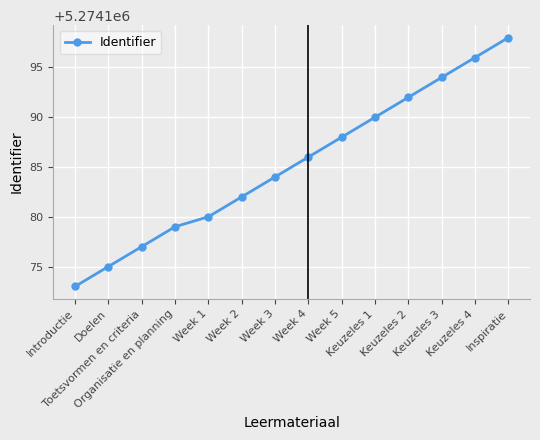

How many lines are shown in the chart?

1